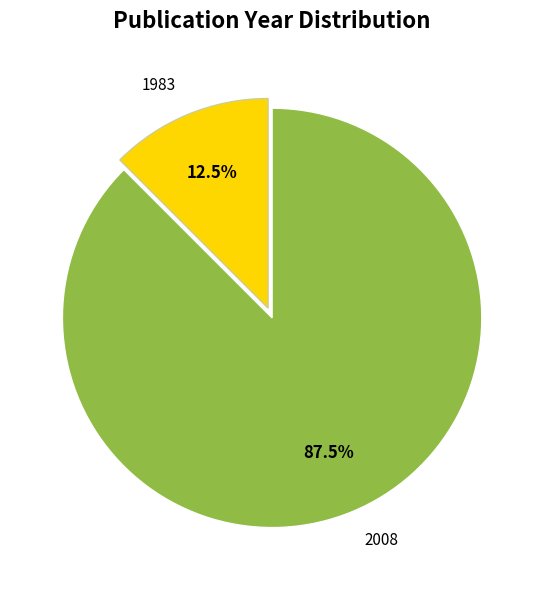

Rank the categories by value from lowest to highest.

1983, 2008